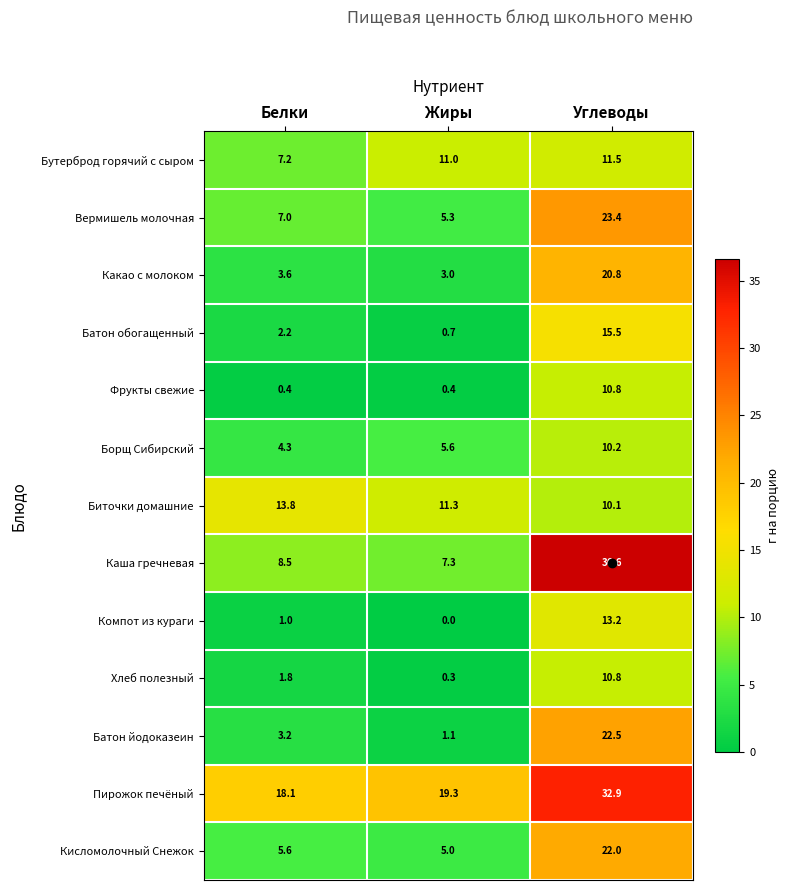

What is the difference between the maximum and second lowest values in the Кисломолочный Снежок series?

16.4